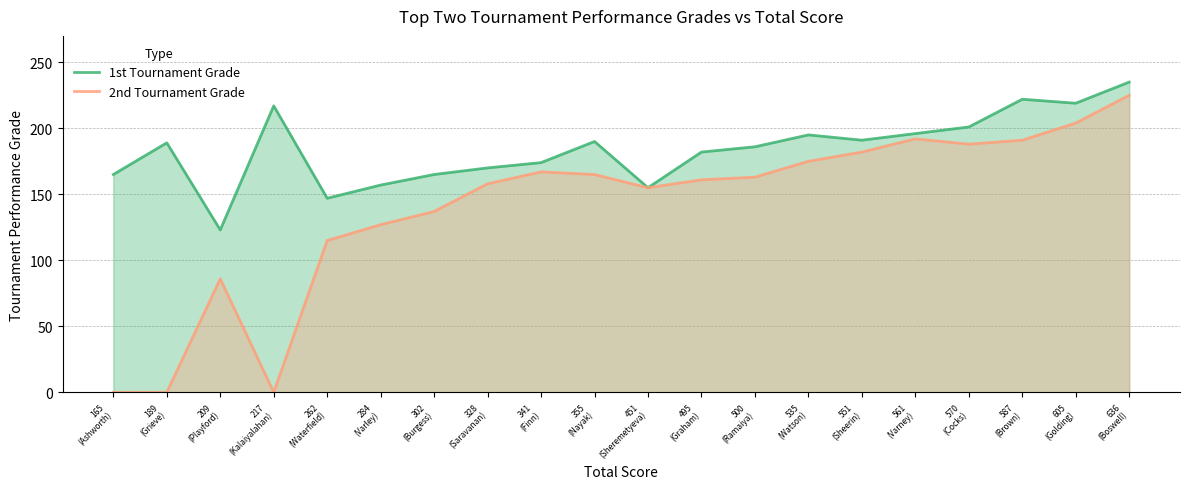

At which label does 2nd Tournament Grade first exceed 163?

341
(Finn)